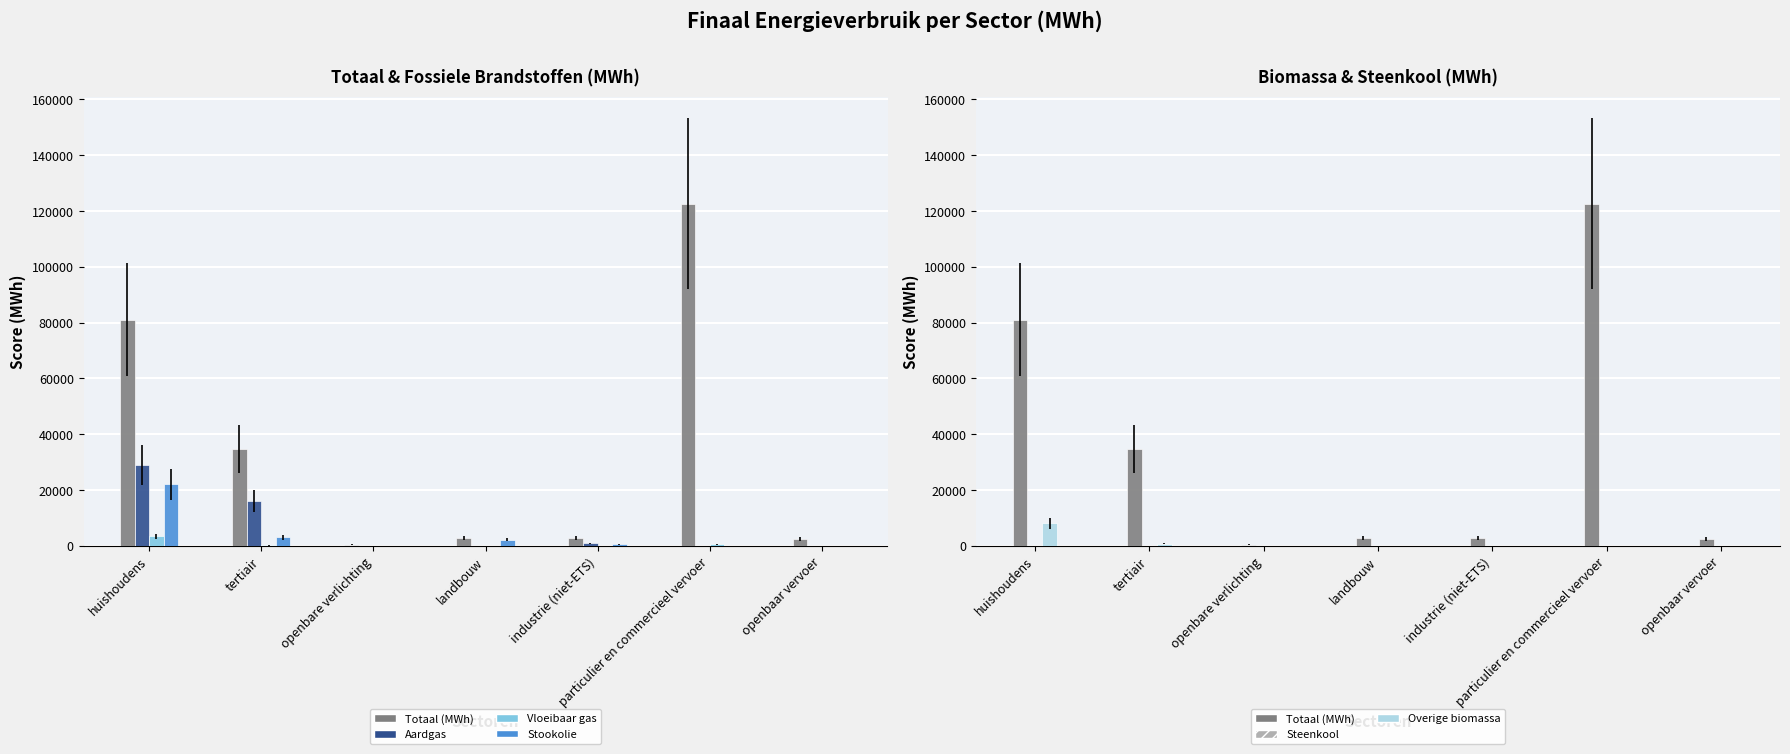

Reading left to right, what are all the values shown in this chart?

Totaal (MWh): 81126.3	34692.1	486.2	2984.5	2714.4	122543.2	2525.0
Aardgas: 29065.2	16168.5	0.0	76.2	963.4	7.9	0.0
Vloeibaar gas: 3462.4	208.0	0.0	6.2	7.9	532.4	0.0
Stookolie: 22031.7	3063.7	0.0	2153.2	608.8	0.0	0.0
Steenkool: 0.0	0.0	0.0	81.6	1.2	0.0	0.0
Overige biomassa: 8081.7	838.0	0.0	0.0	58.9	0.0	0.0